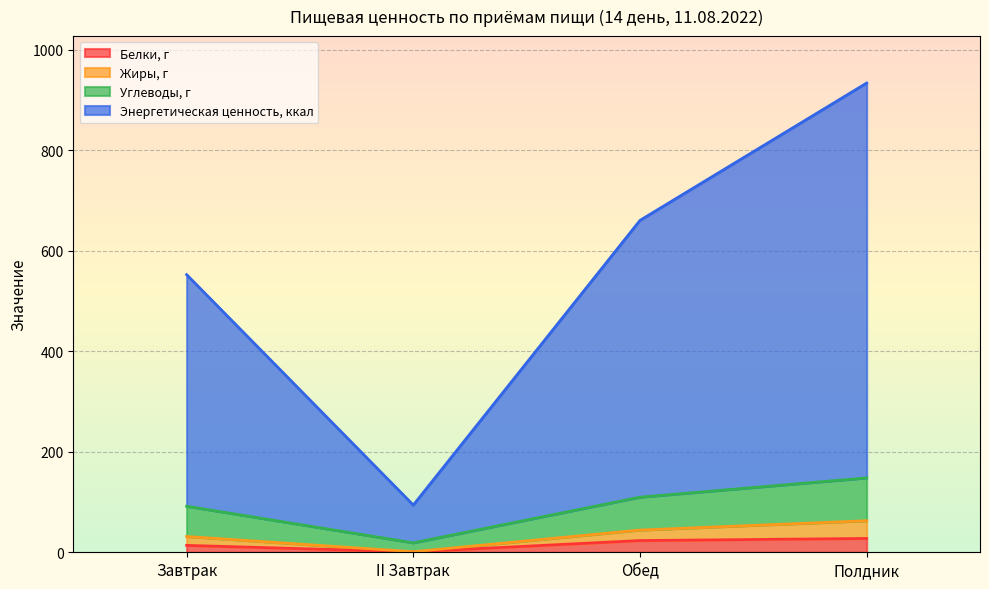

Count the number of data series in this chart.

4